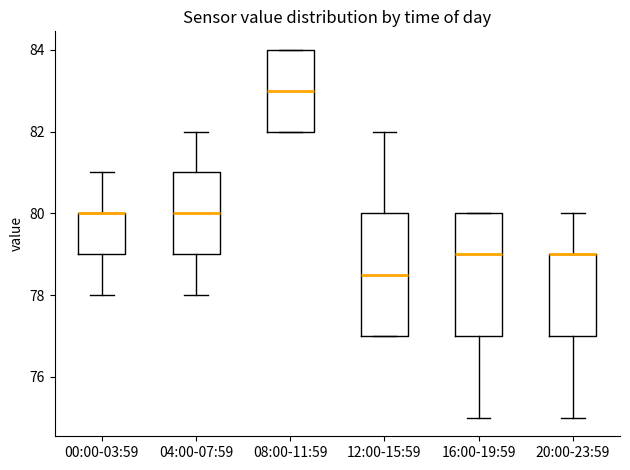

Where is the lower edge of the box for 20:00-23:59 on the y-axis? The values are not printed on the chart, so give them approximately, as read against the axis.

77.0